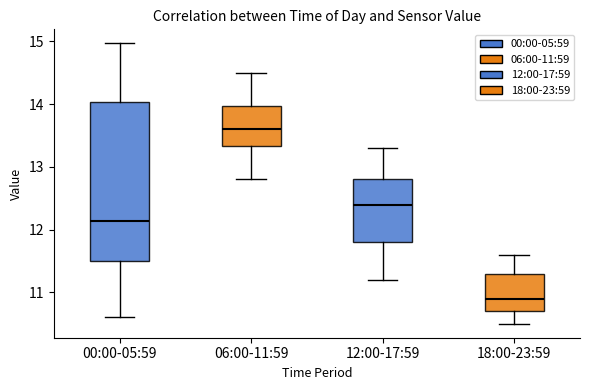

Reading left to right, read every box against the y-axis: the position of its median line, the range the box covers, and the ends of its whiskers. The values are not printed on the chart, so give them approximately, as read against the axis.

00:00-05:59: median 12.1, box 11.5 to 14.0, whiskers 10.6 to 15.0
06:00-11:59: median 13.6, box 13.3 to 14.0, whiskers 12.8 to 14.5
12:00-17:59: median 12.4, box 11.8 to 12.8, whiskers 11.2 to 13.3
18:00-23:59: median 10.9, box 10.7 to 11.3, whiskers 10.5 to 11.6